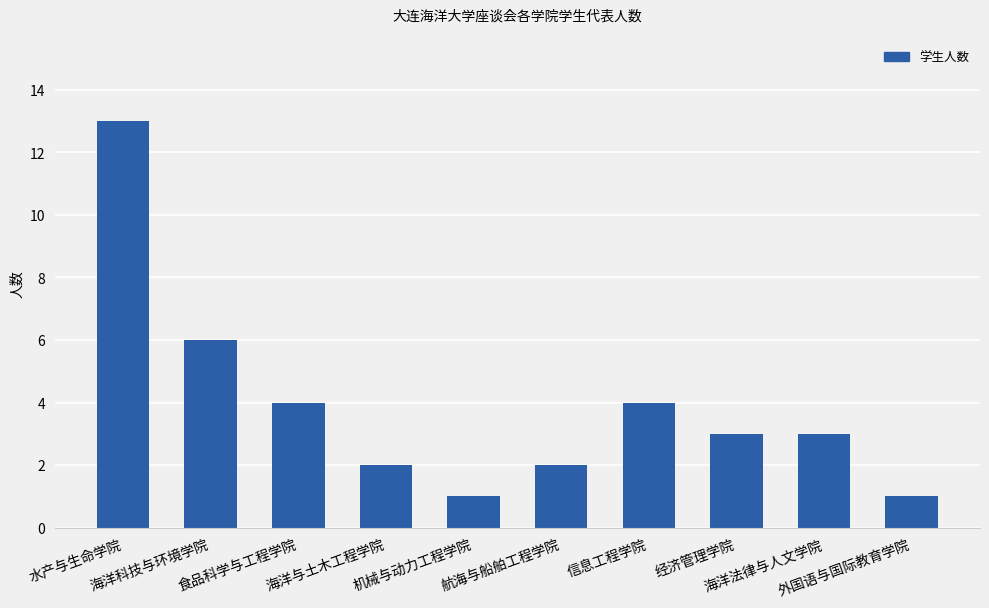

What is the approximate value at 水产与生命学院, to the nearest 10?

10